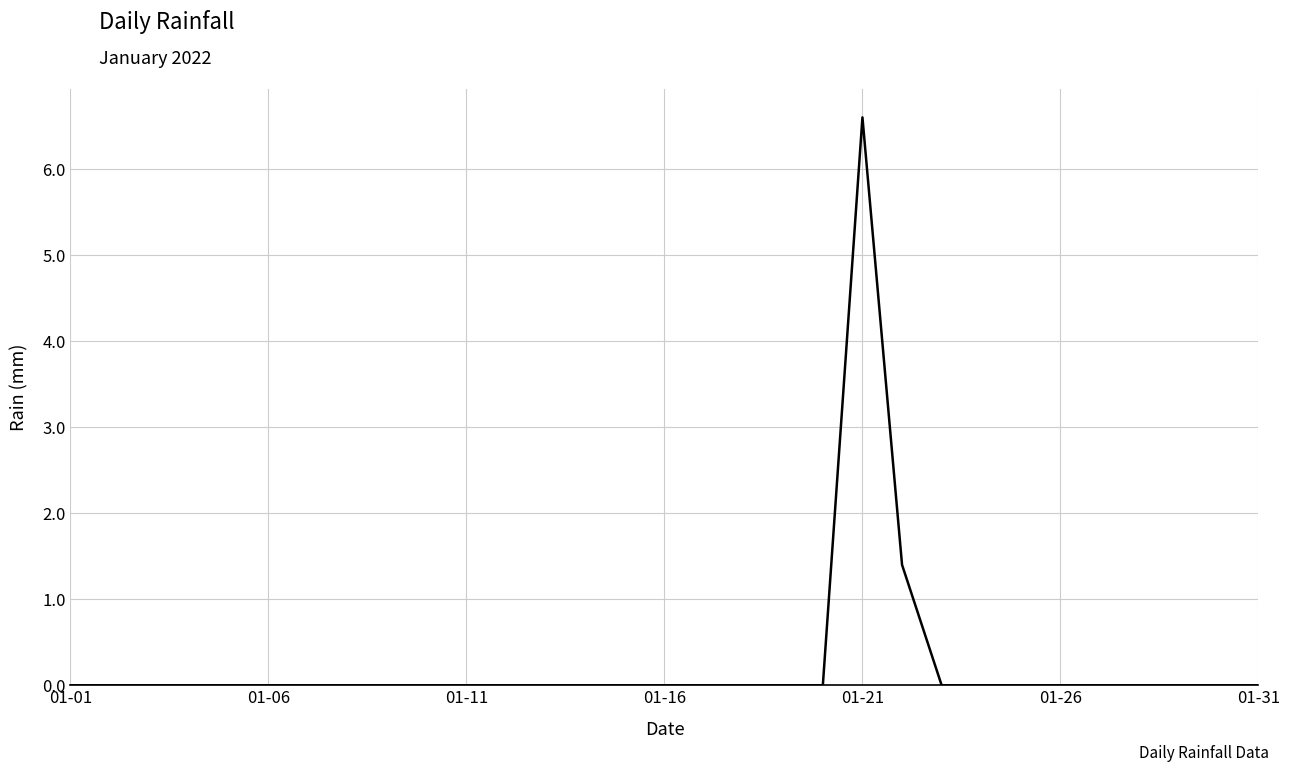

What is the difference between the maximum and minimum values?

6.6